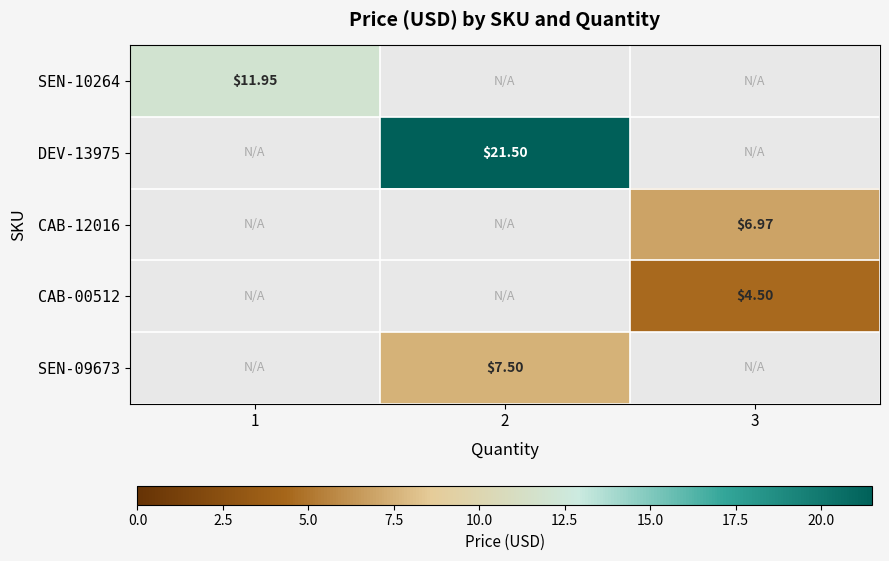

Which series has the largest total across all categories?

DEV-13975